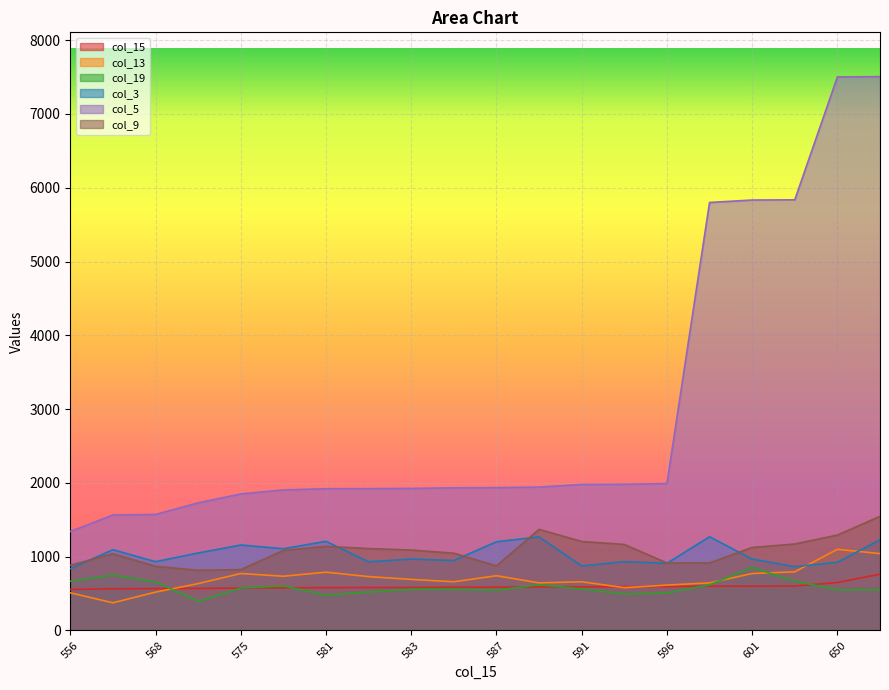

Reading left to right, transcribe all the data shown in this chart.

col_15: 556	565	568	570	575	578	581	582	583	586	587	590	591	595	596	600	601	602	650	763
col_13: 510	375	520	635	772	735	790	730	692	660	742	645	660	580	615	645	772	795	1100	1042
col_19: 668	750	660	395	576	605	478	520	558	558	545	620	562	495	508	618	855	668	552	552
col_3: 836	1095	932	1050	1158	1108	1208	930	968	948	1202	1268	874	932	910	1270	968	865	924	1229
col_5: 1341	1565	1572	1730	1850	1905	1921	1922	1925	1933	1936	1943	1979	1981	1991	5800	5833	5836	7501	7505
col_9: 883	1040	870	816	825	1085	1140	1110	1090	1047	875	1370	1206	1166	915	915	1125	1172	1293	1547